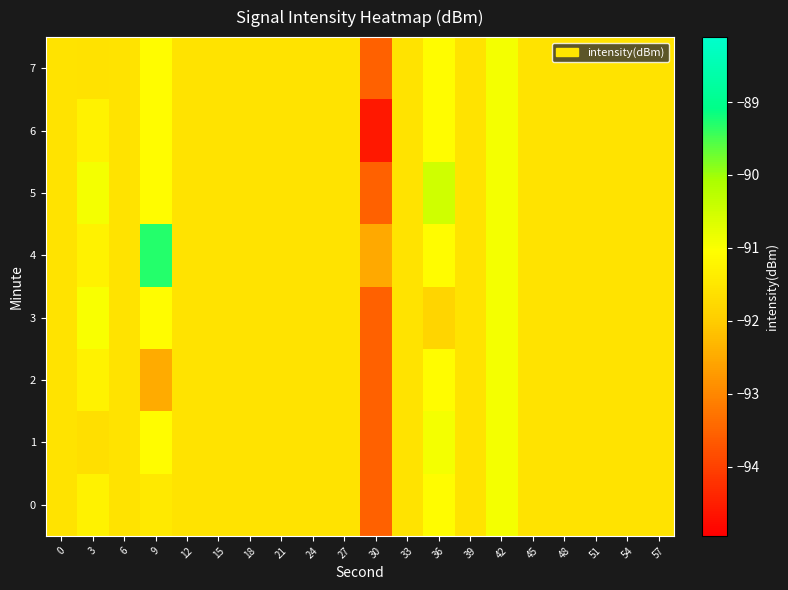

Which label corresponds to the largest value in the chart?

9